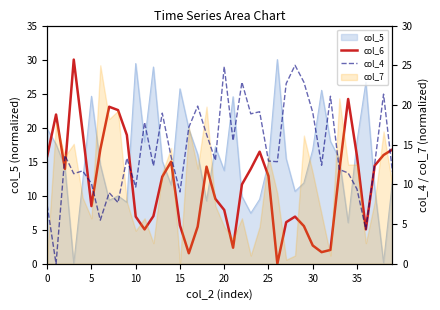

The value of col_4 at 26 is 7.3. True or false?

False